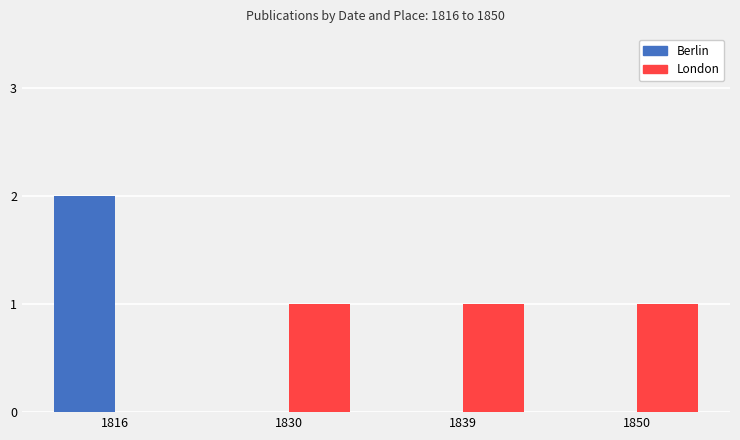

What is the spread (max minus min) of values at 1816?

2